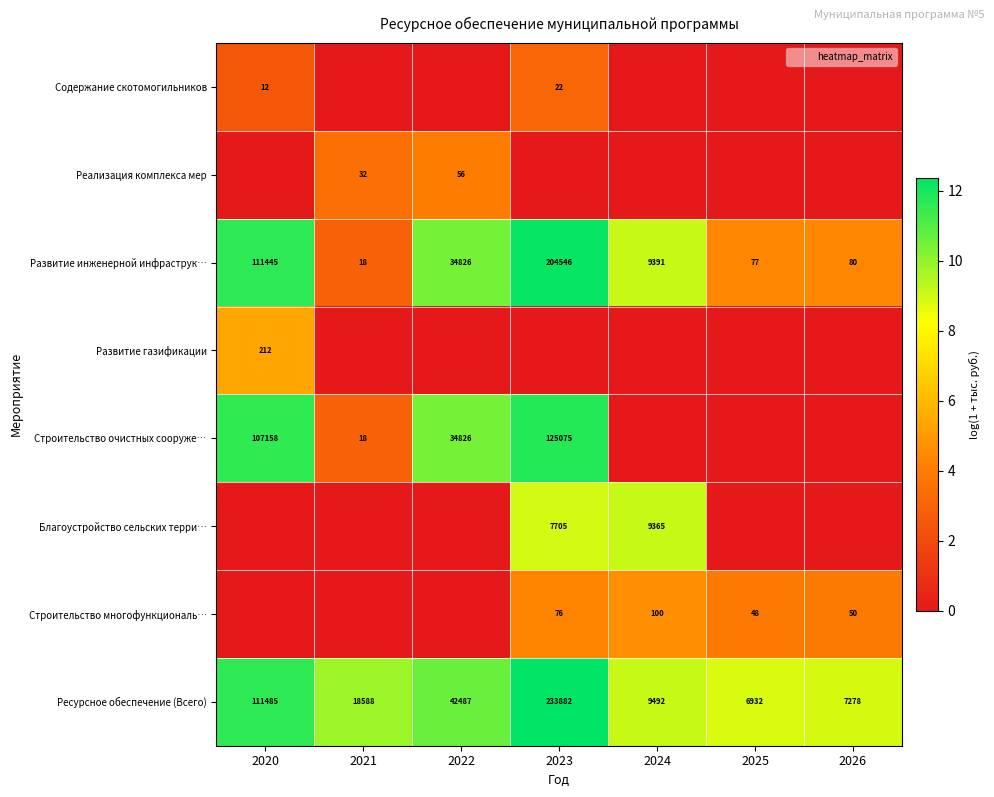

What is the maximum value shown in the chart?

12.4